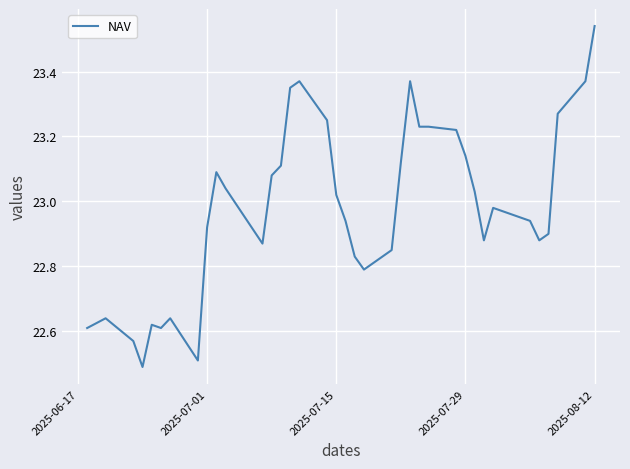

Which has a higher value, 2025-07-29 or 2025-07-15?

2025-07-29